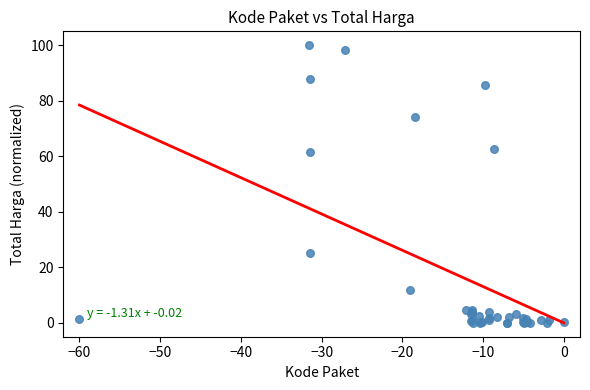

What Y value in the scatter plot is closest to 50?

61.4